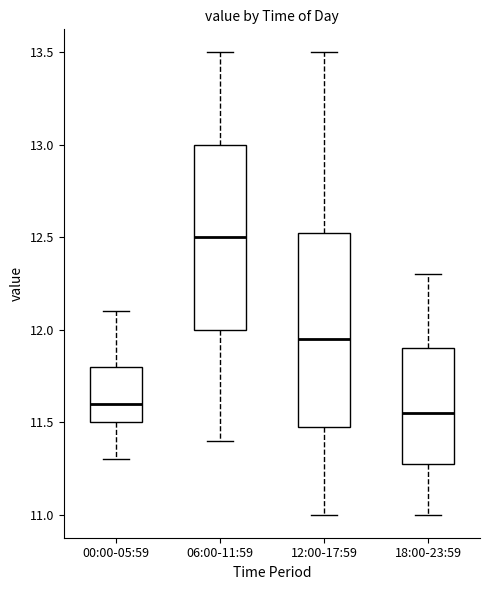

Reading left to right, read every box against the y-axis: the position of its median line, the range the box covers, and the ends of its whiskers. The values are not printed on the chart, so give them approximately, as read against the axis.

00:00-05:59: median 11.60, box 11.50 to 11.80, whiskers 11.30 to 12.10
06:00-11:59: median 12.50, box 12.00 to 13.00, whiskers 11.40 to 13.50
12:00-17:59: median 11.95, box 11.50 to 12.55, whiskers 11.00 to 13.50
18:00-23:59: median 11.55, box 11.30 to 11.90, whiskers 11.00 to 12.30